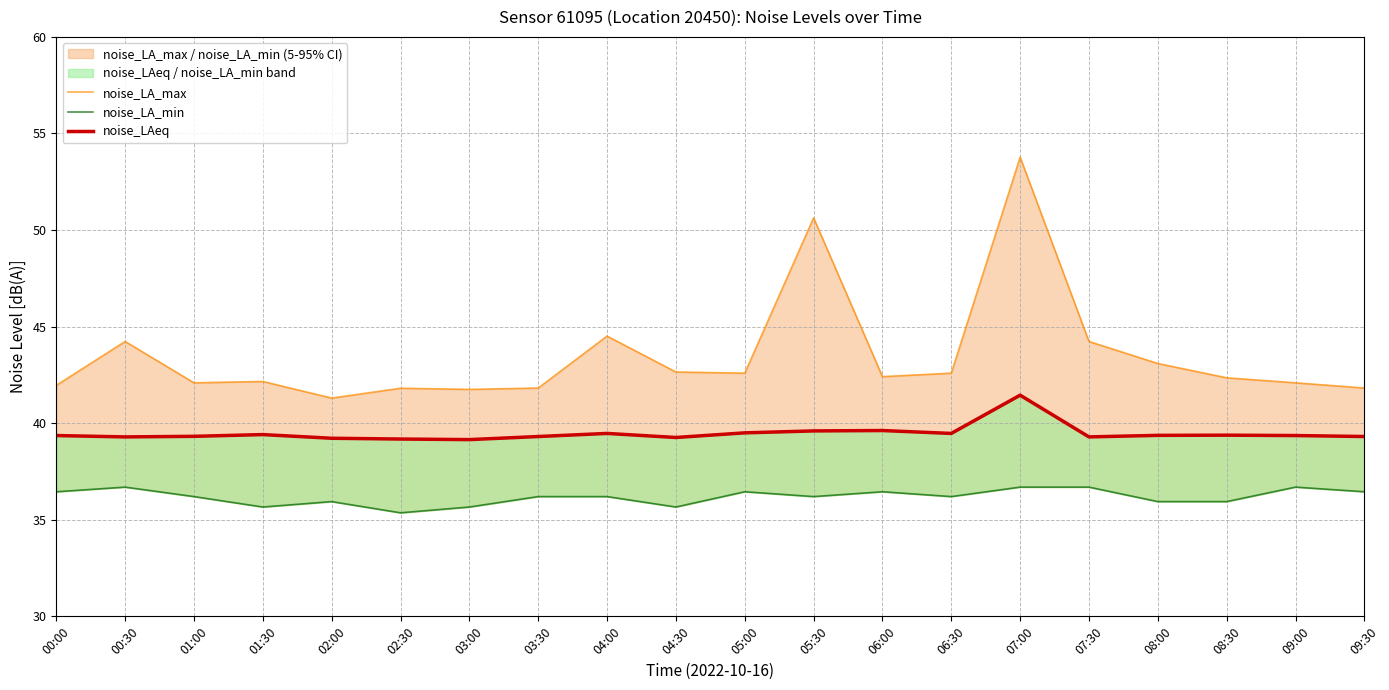

List the series in order of their peak value, highest first.

noise_LA_max, noise_LAeq, noise_LA_min